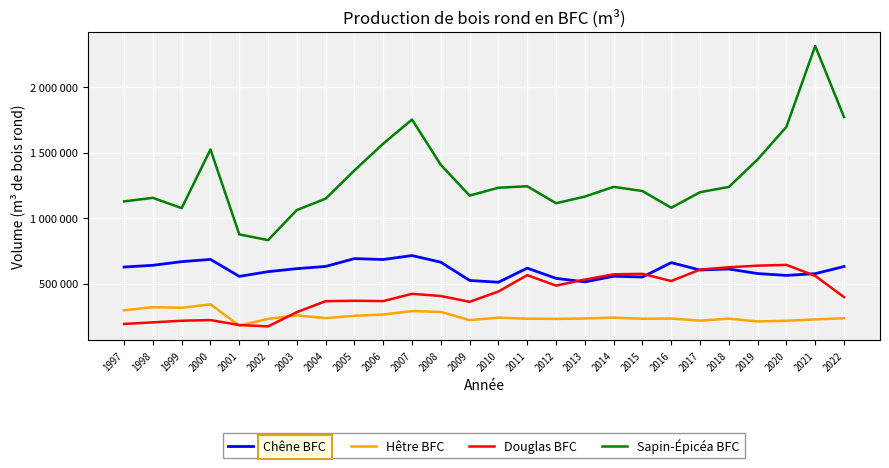

Is this an area chart (filled region under the line)?

No